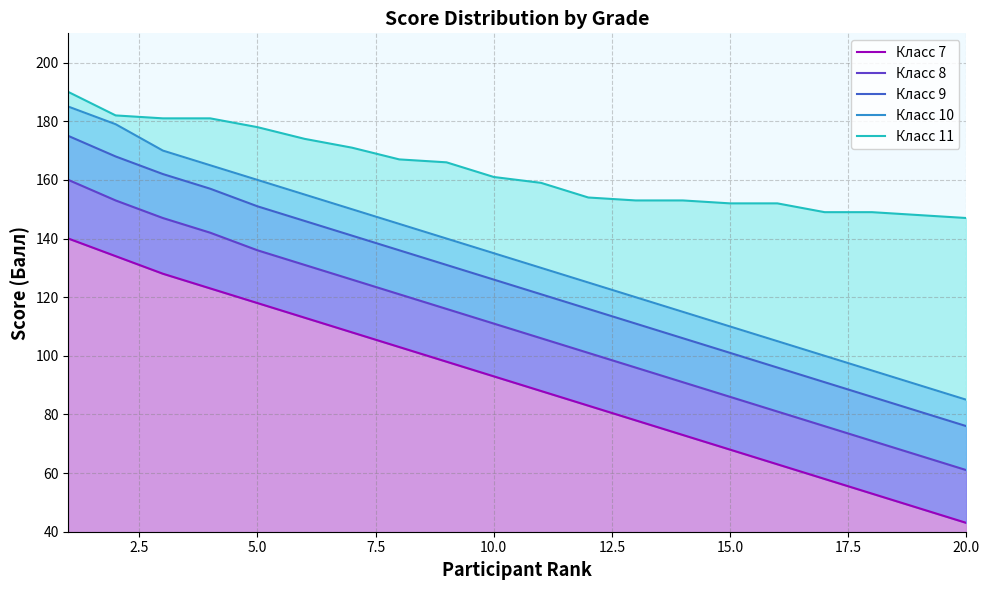

True or false: Класс 9 and Класс 8 intersect in this chart.

False